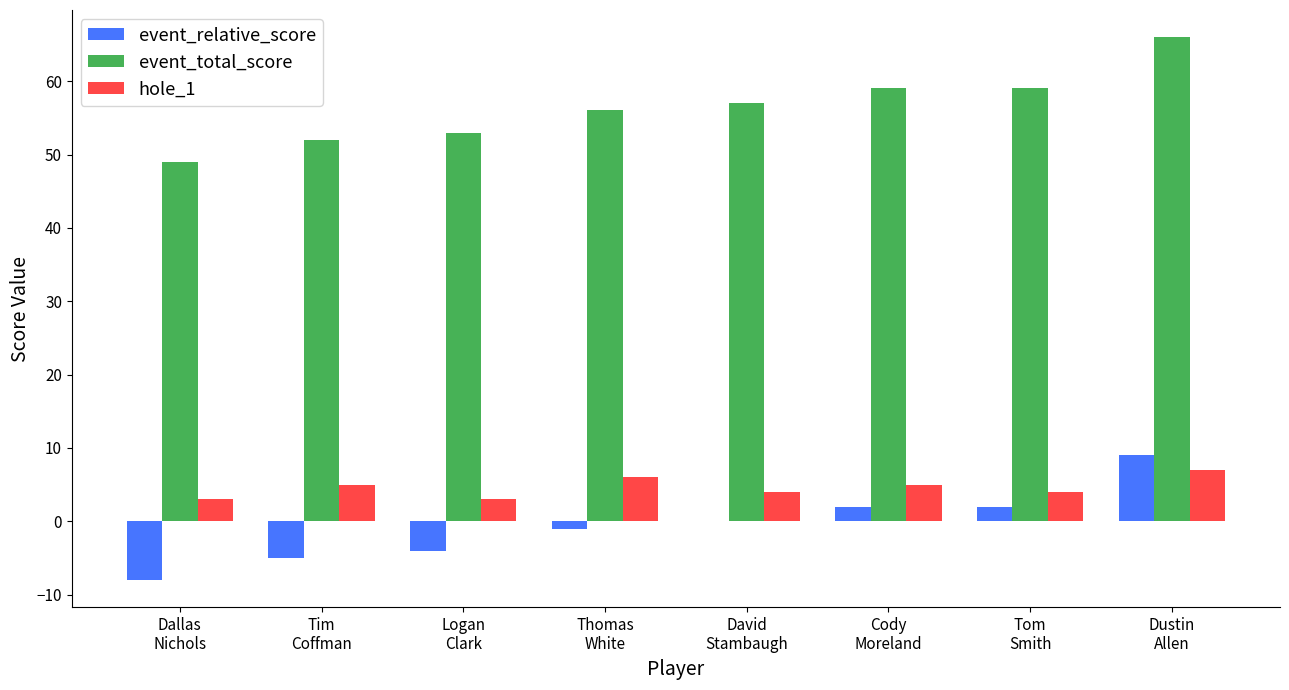

Which series has the largest total across all categories?

event_total_score